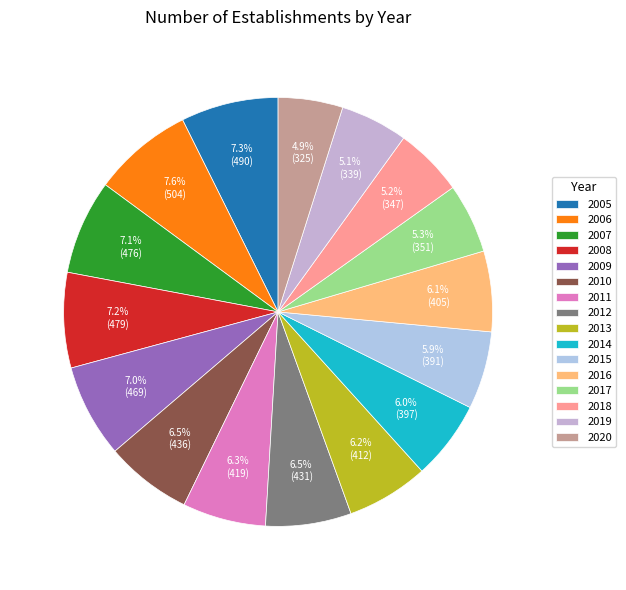

Combined, do 2010 and 2007 account for over 50%?

No